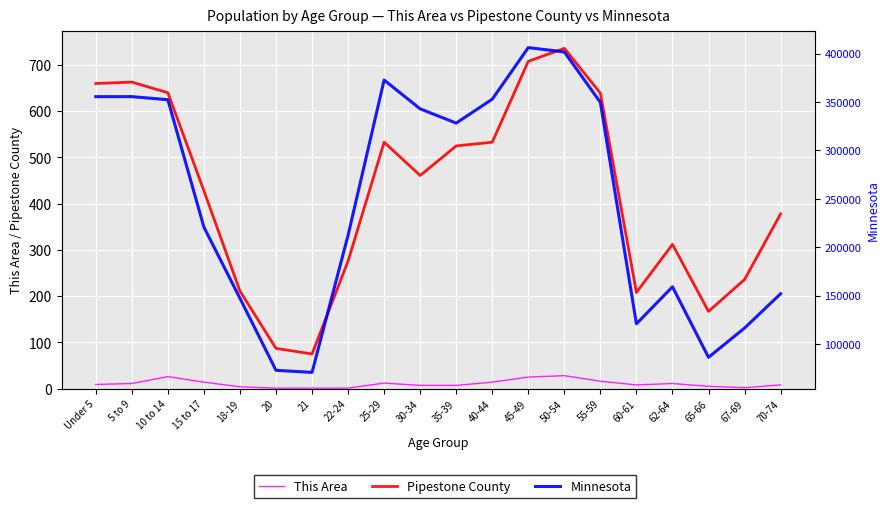

Where is This Area nearest to the value 14?

15 to 17